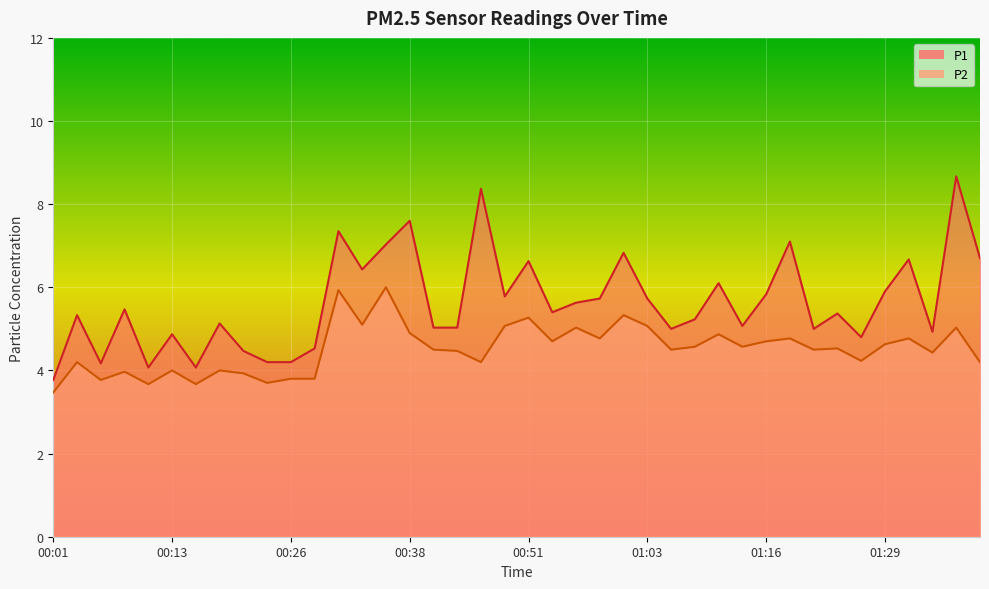

What is the spread (max minus min) of values at 00:30?

1.4